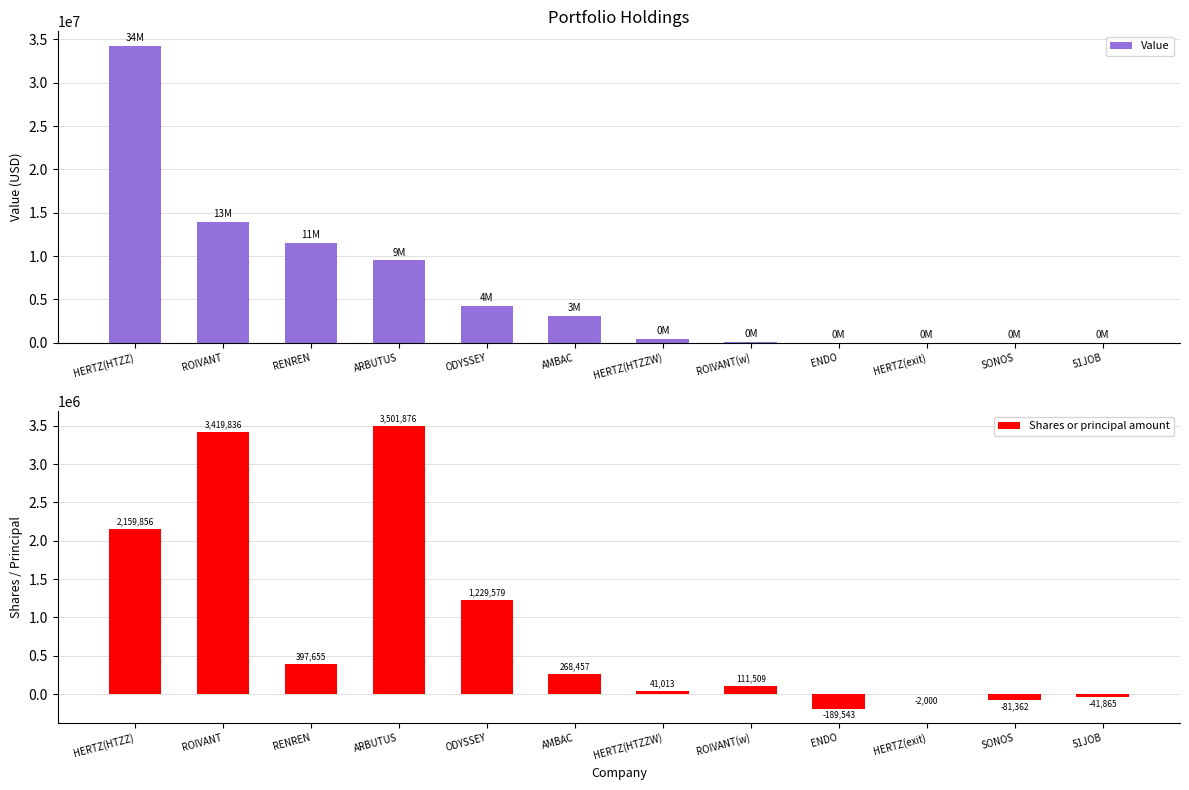

How many series are shown in this chart?

2